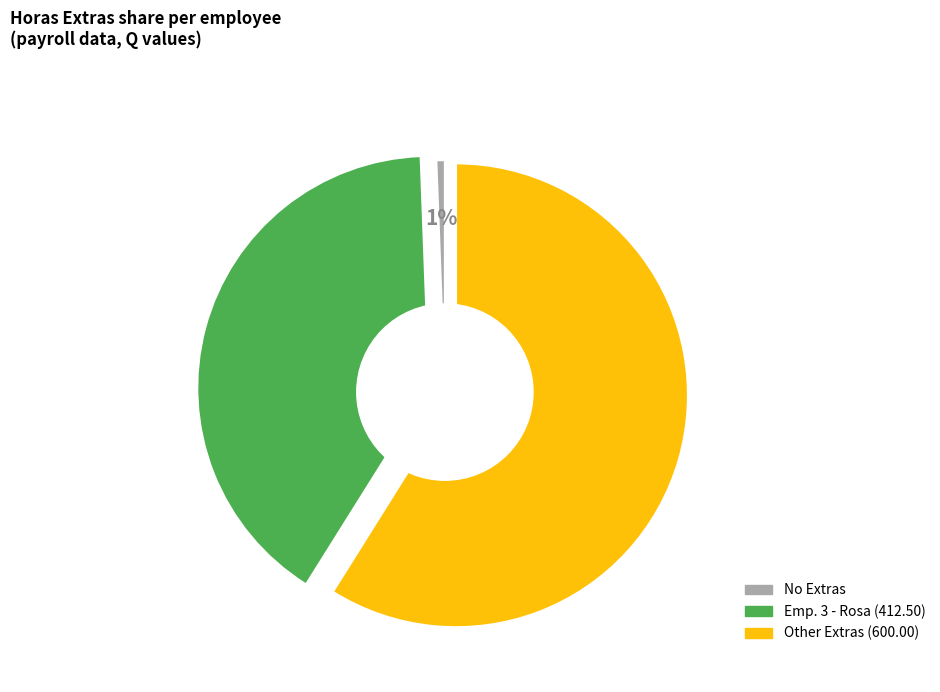

To the nearest percent, what is the average slice percentage?

33%